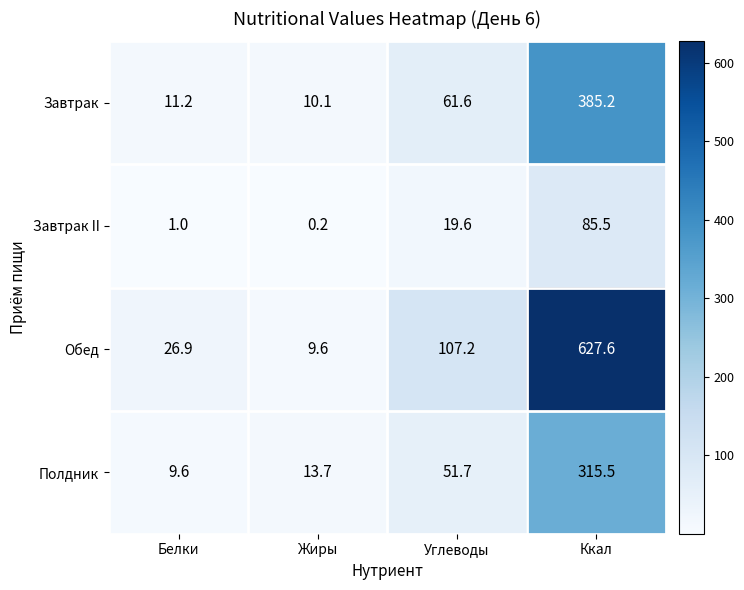

What is the lowest value of the Обед series?

9.6